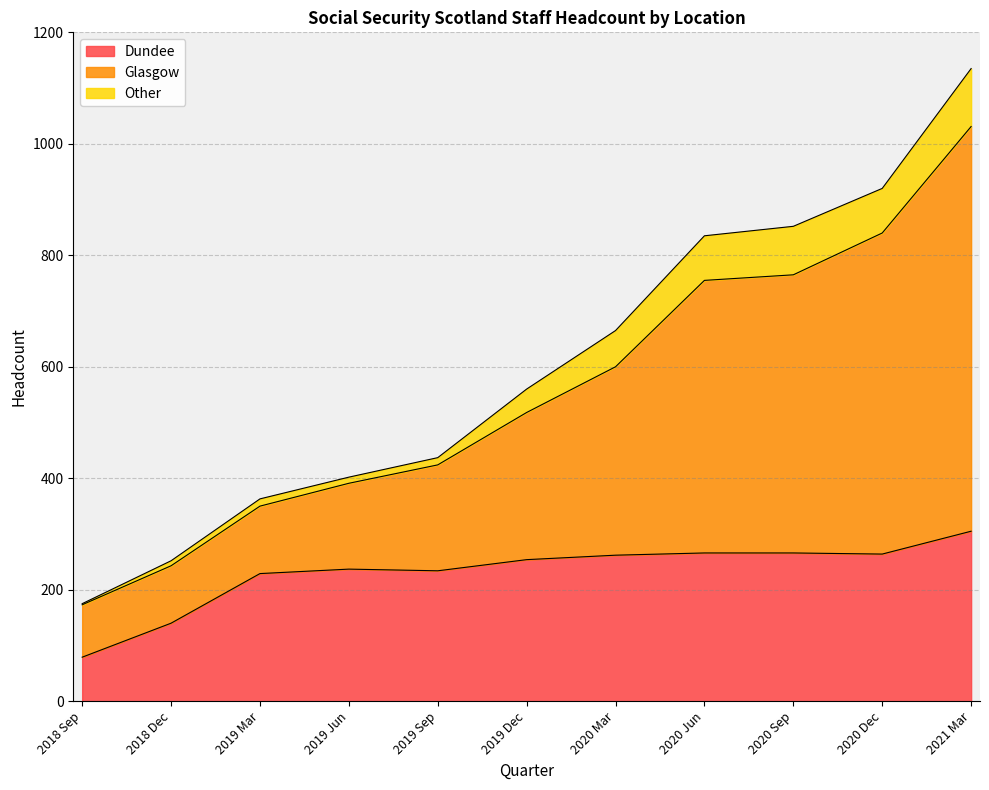

The Dundee series shows 251 at 2018 Dec. True or false?

False